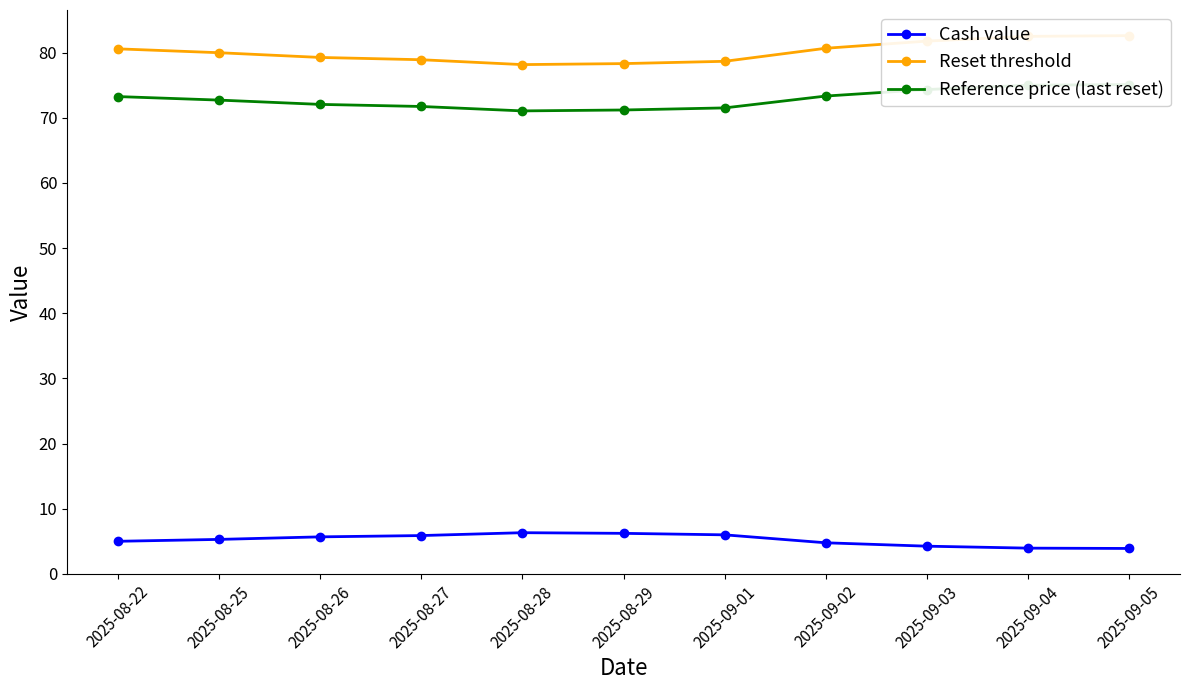

How many categories are shown in the chart?

11